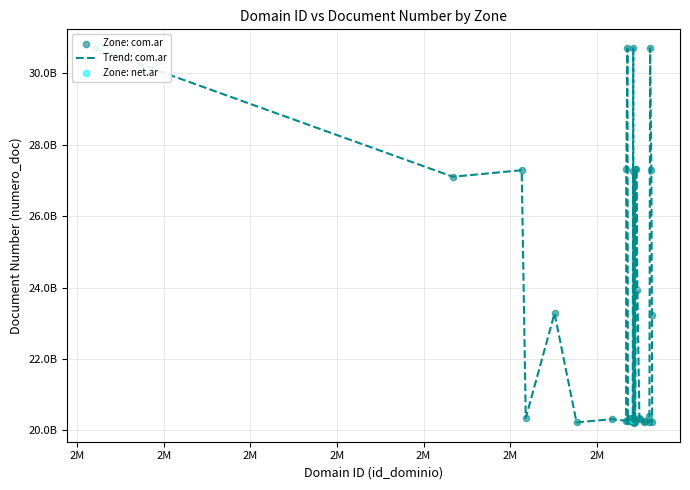

Is this an area chart (filled region under the line)?

No